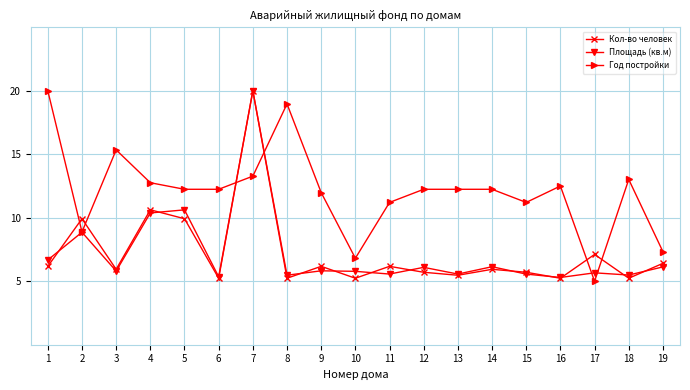

What is the difference between the Кол-во человек values at 7 and 4?

9.4